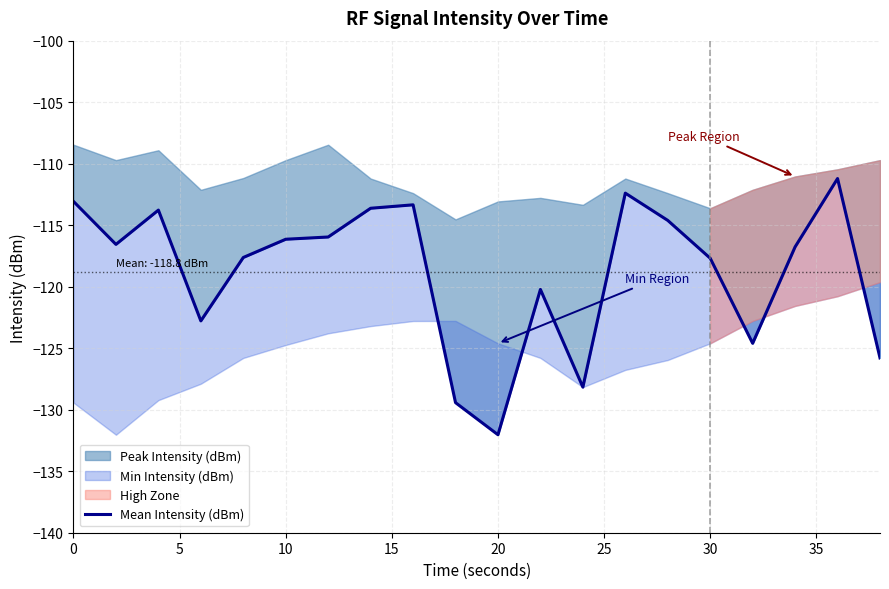

How many categories are shown in the chart?

20